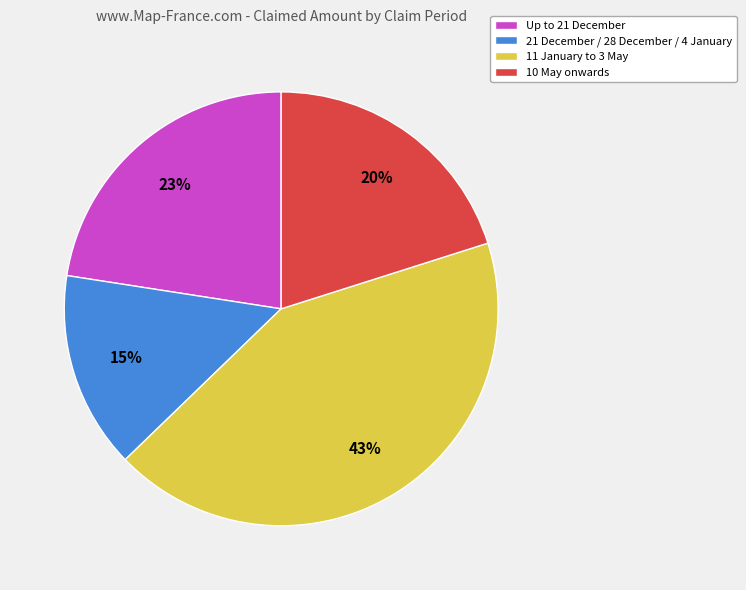

How many segments does this pie chart have?

4